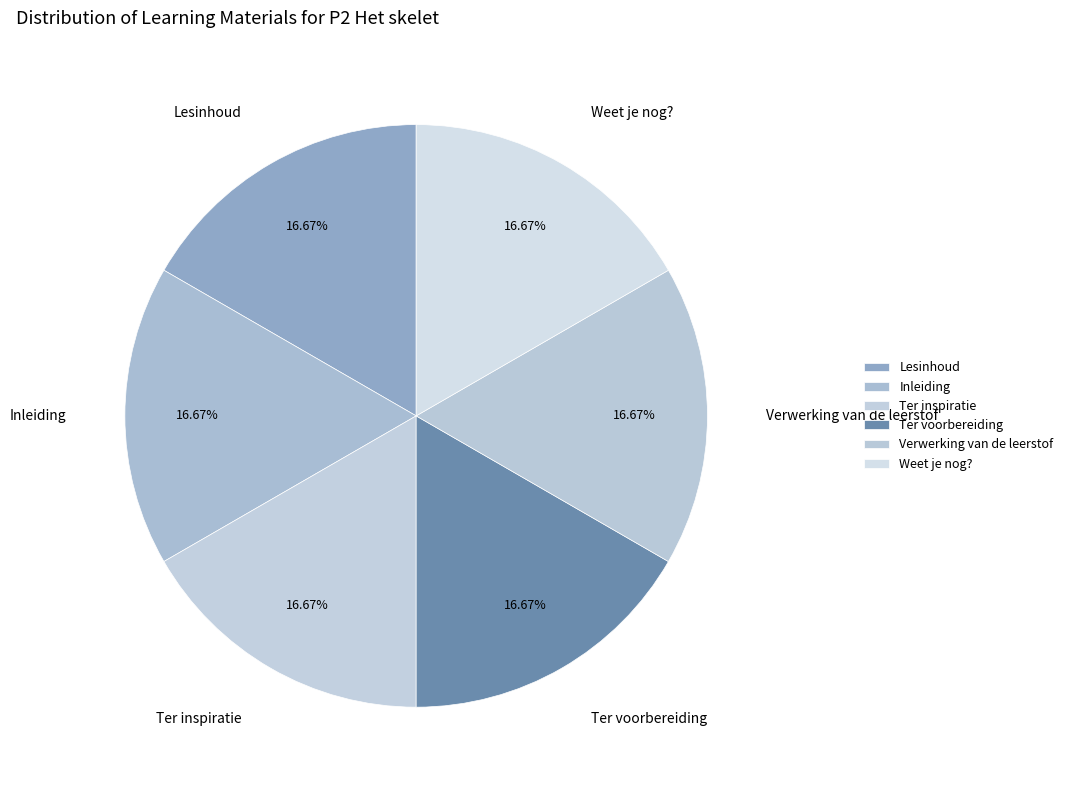

To the nearest percent, what is the average slice percentage?

17%